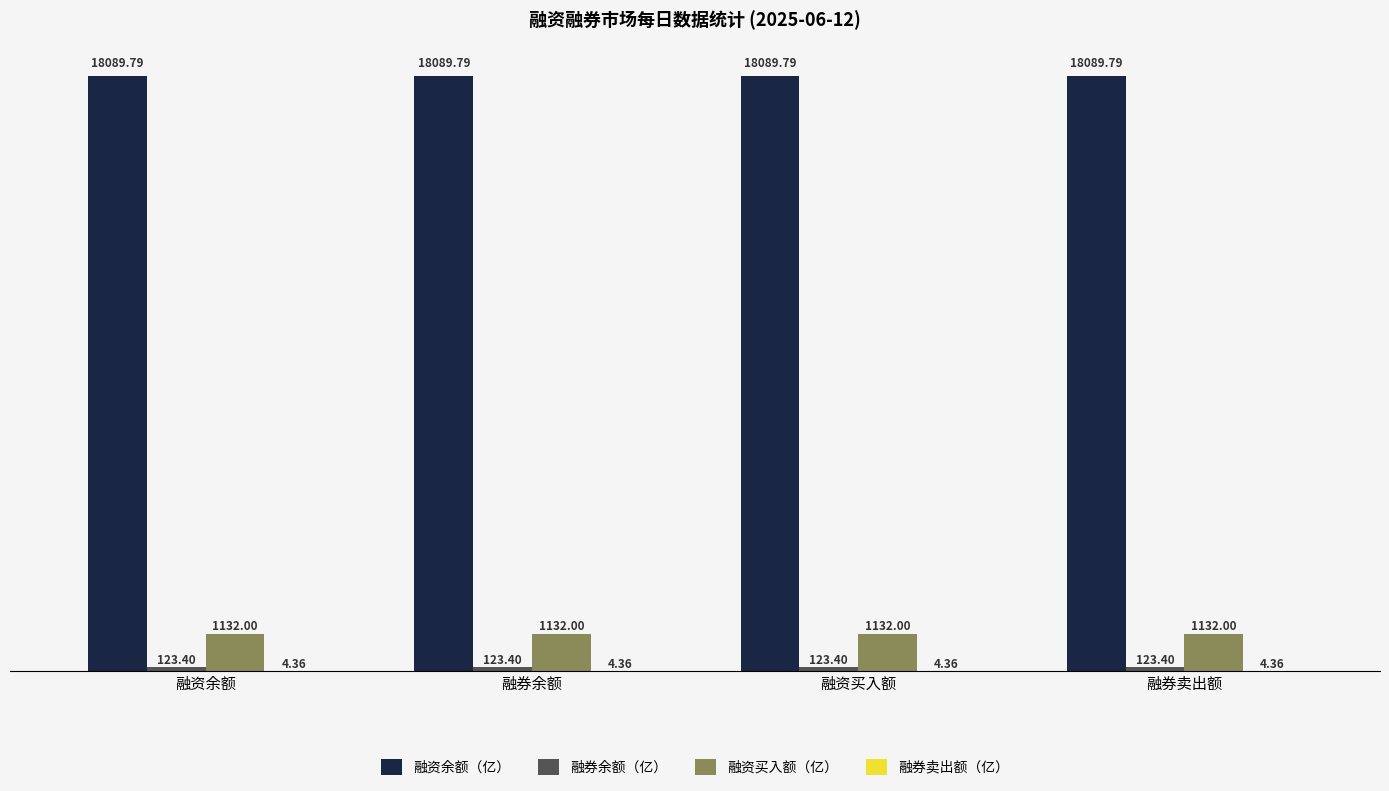

Which series has the largest total across all categories?

融资余额（亿）